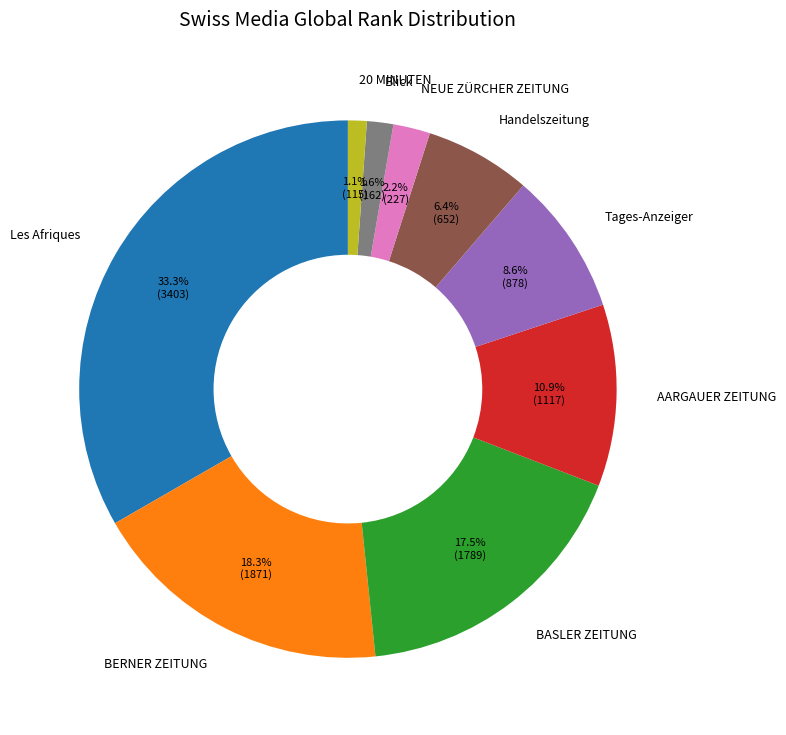

Combined, do Tages-Anzeiger and 20 MINUTEN account for over 50%?

No